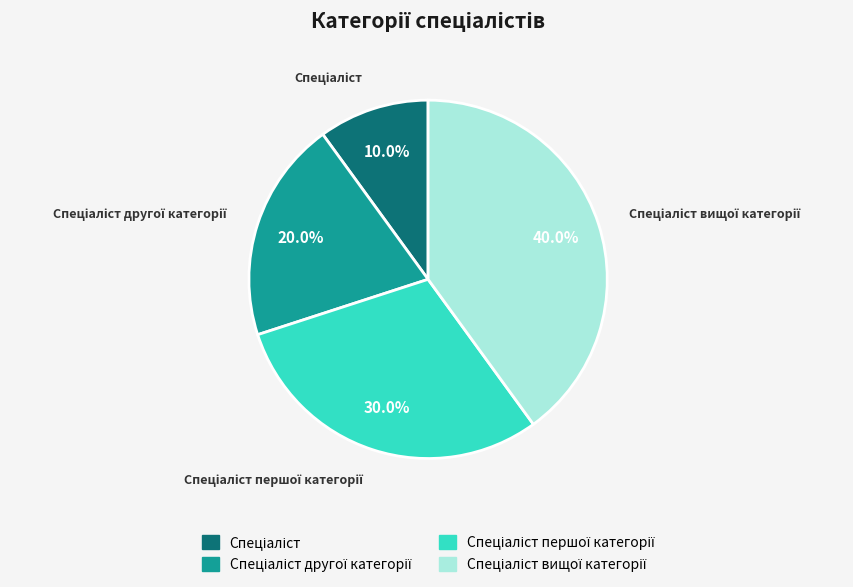

Count the number of slices in the pie.

4